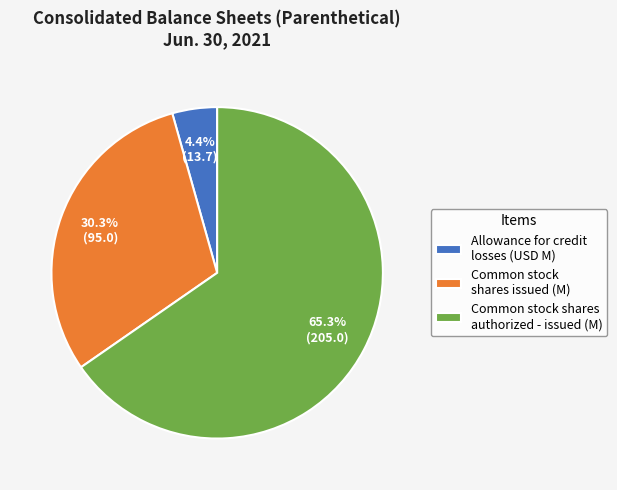

Rank the categories by value from highest to lowest.

Common stock shares authorized - issued (M), Common stock shares issued (M), Allowance for credit losses (USD M)